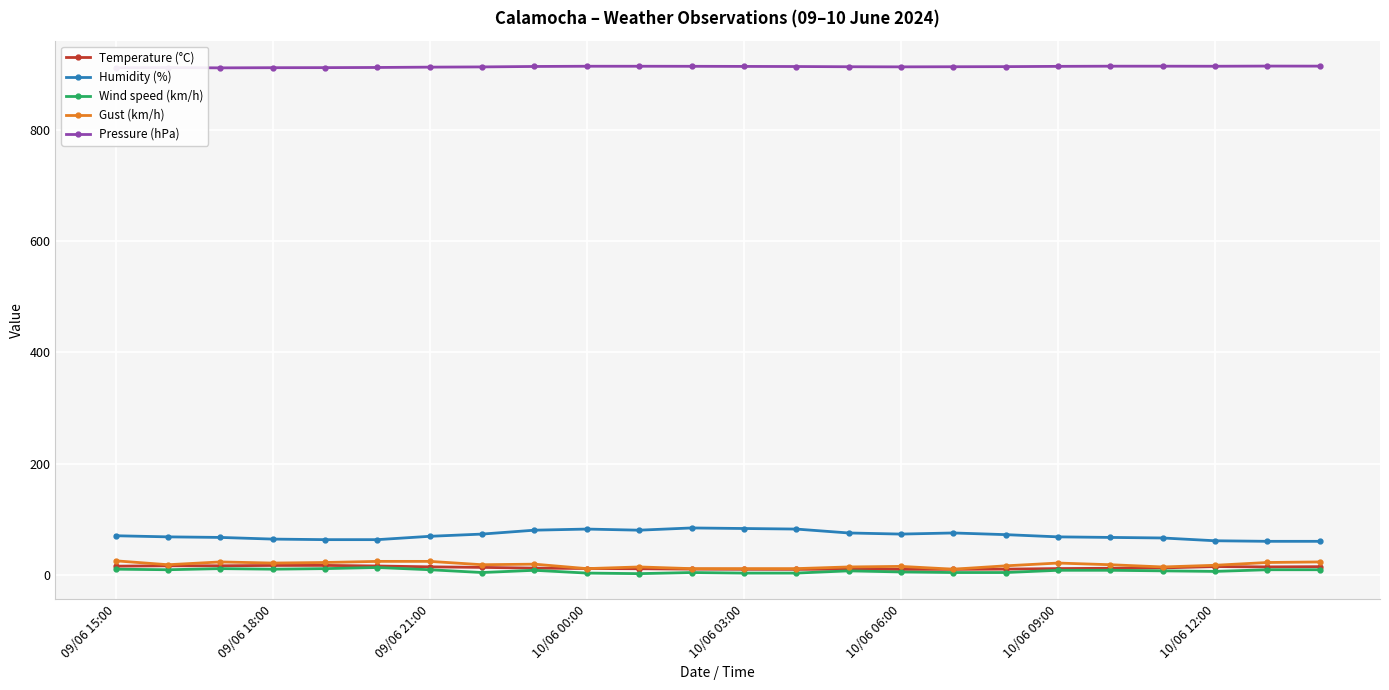

What is the value of the Pressure (hPa) point at the 15th from the left?

912.8